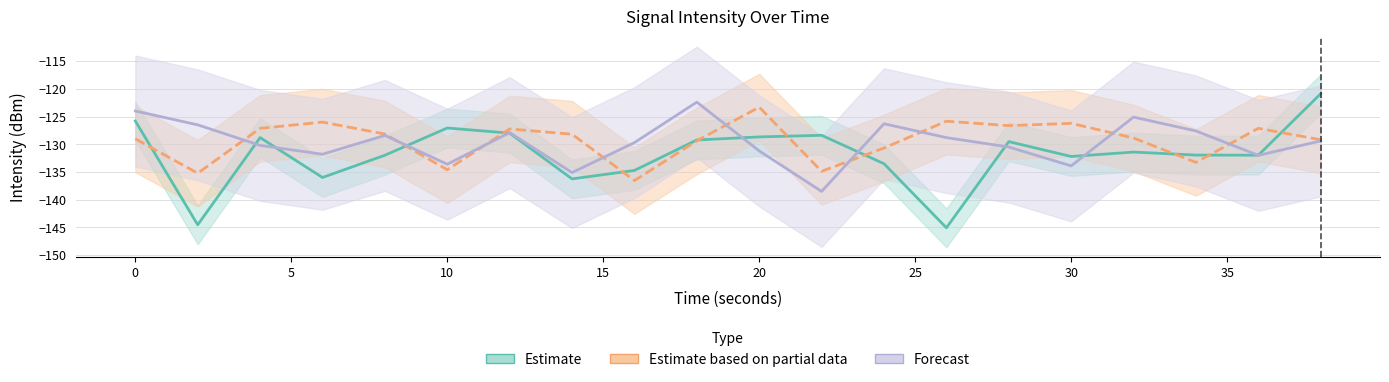

Which series has the largest total across all categories?

Estimate based on partial data